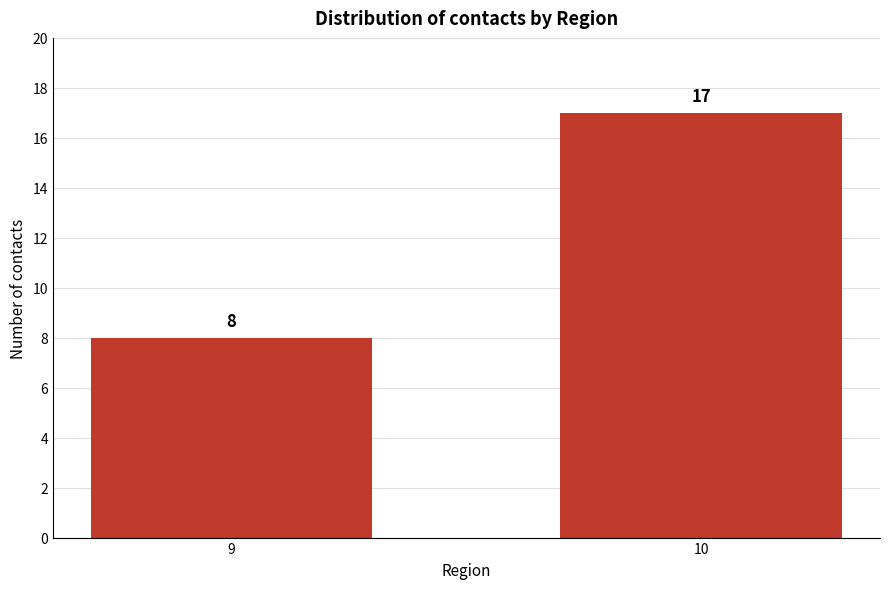

Reading left to right, list all the values displayed in this chart.

9=8	10=17